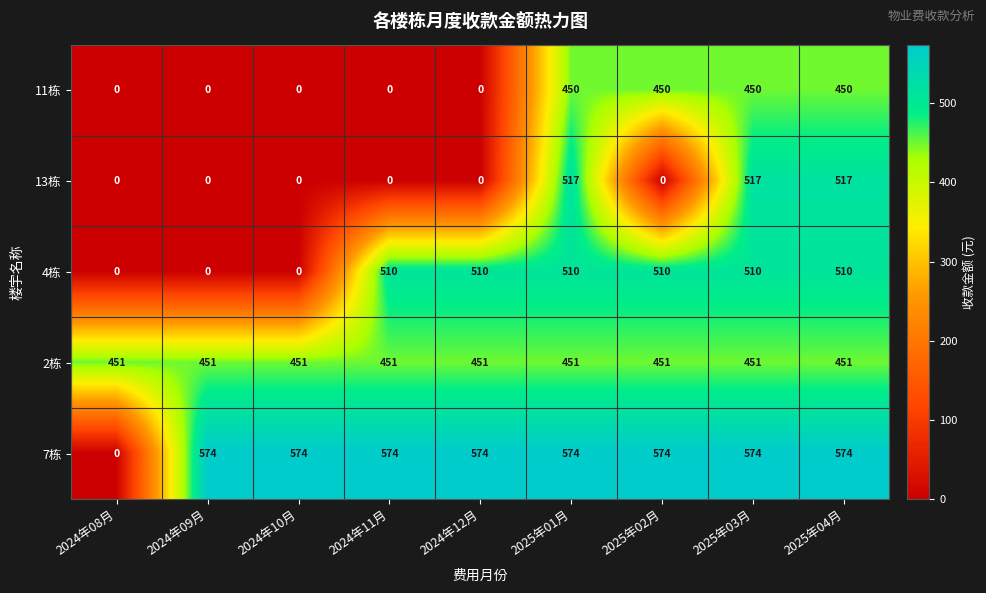

True or false: 11栋 has a value of -213 at 2024年09月.

False